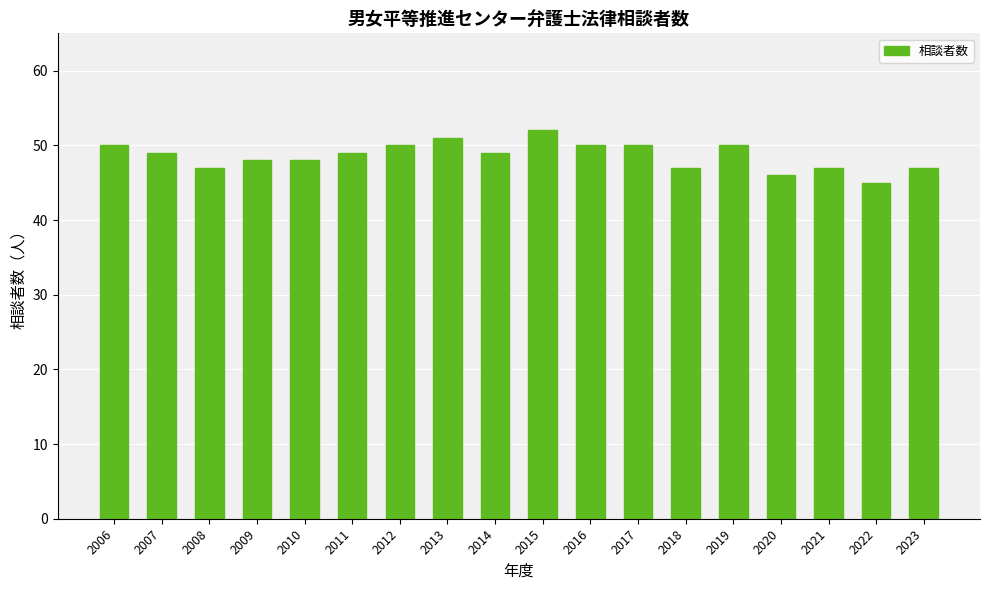

What is the sum of the values at 2009 and 2014?

97